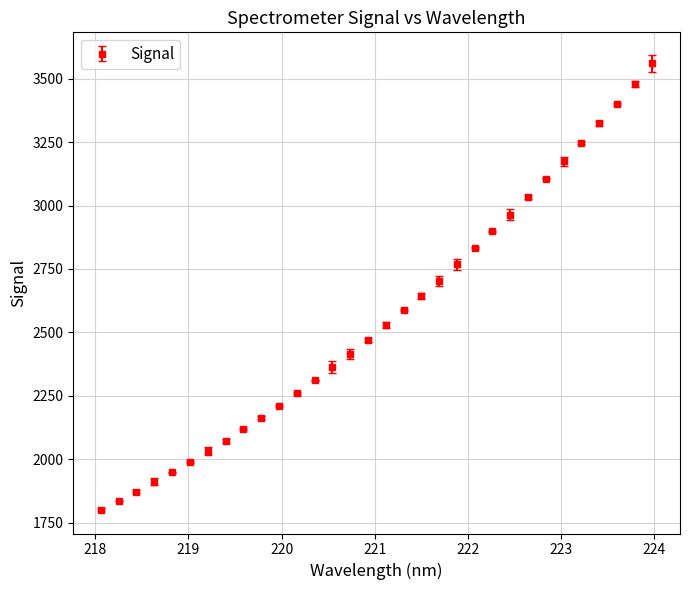

What is the sum of all values?

82027.8